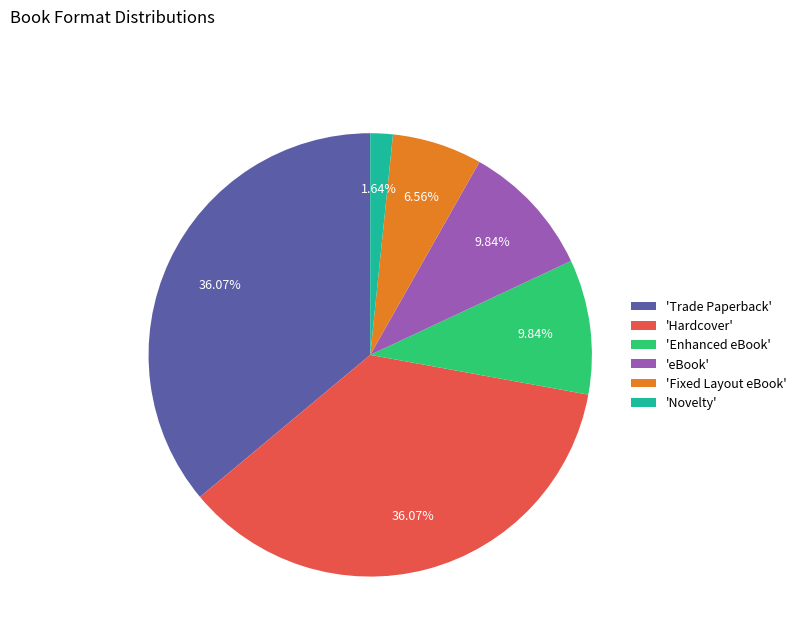

Which category has the smallest portion of the pie?

'Novelty'